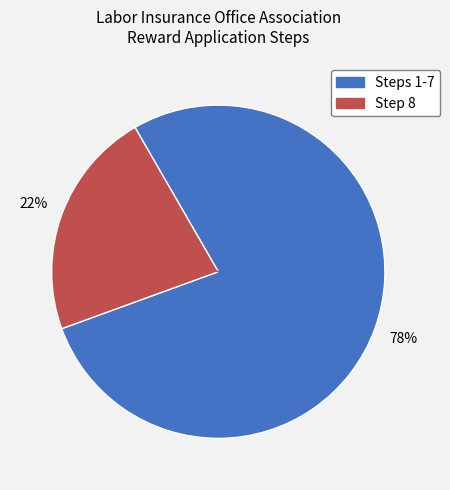

To the nearest percent, what is the difference between the largest and smallest slice percentages?

56%